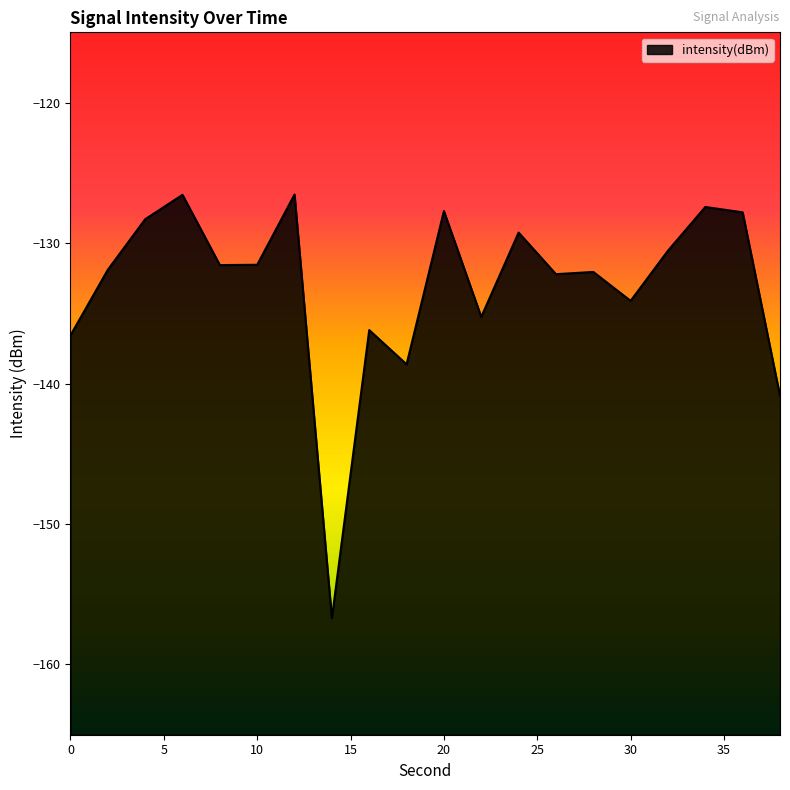

At which category does the chart reach its minimum across all series?

14